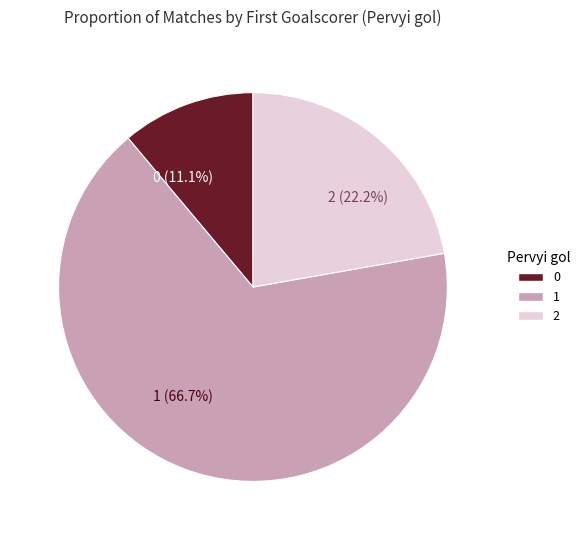

What portion of the pie excludes 1?

33.3%